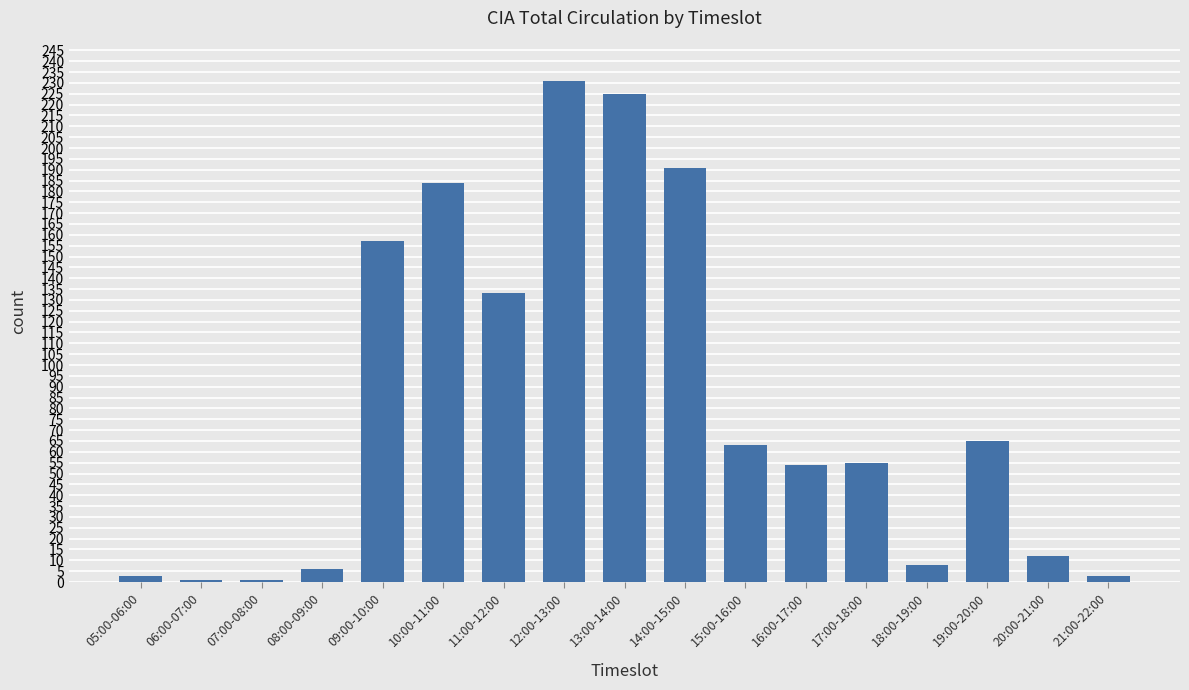

How many values are below 55?

8